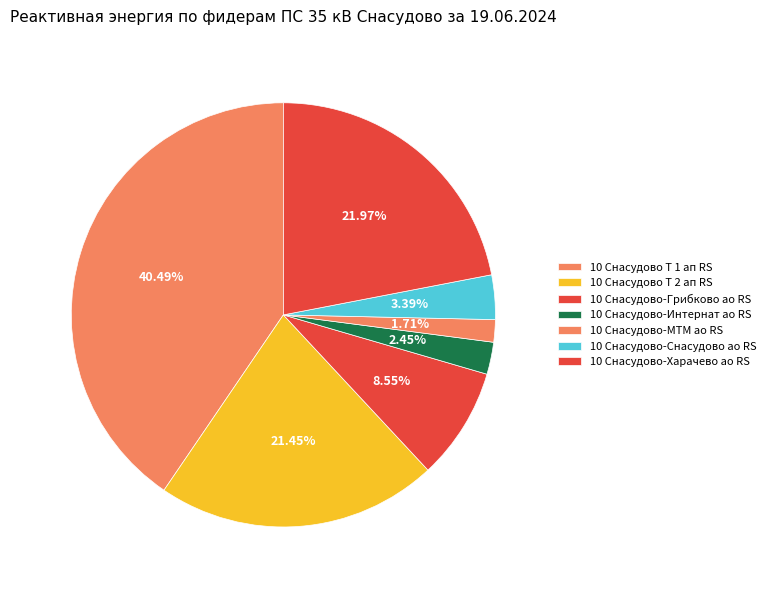

Count the number of slices in the pie.

7